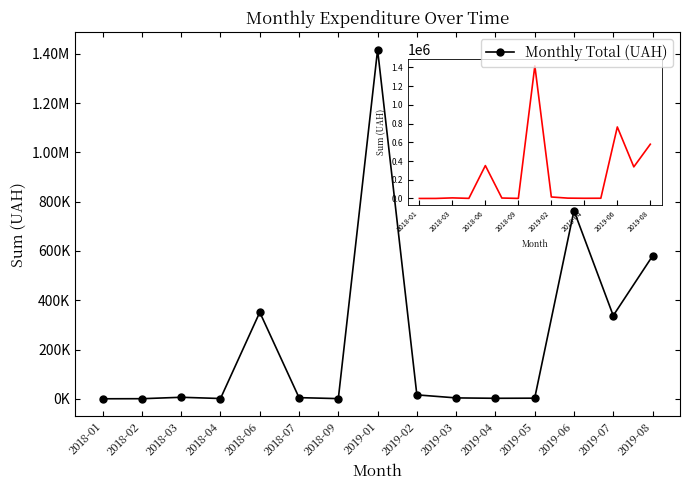

Is this an area chart (filled region under the line)?

No